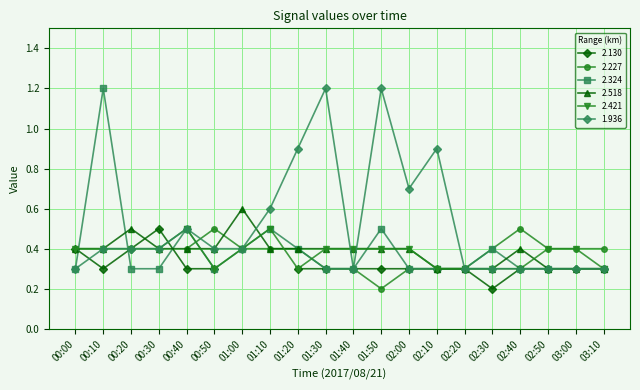

What position from the right is 00:50?

15